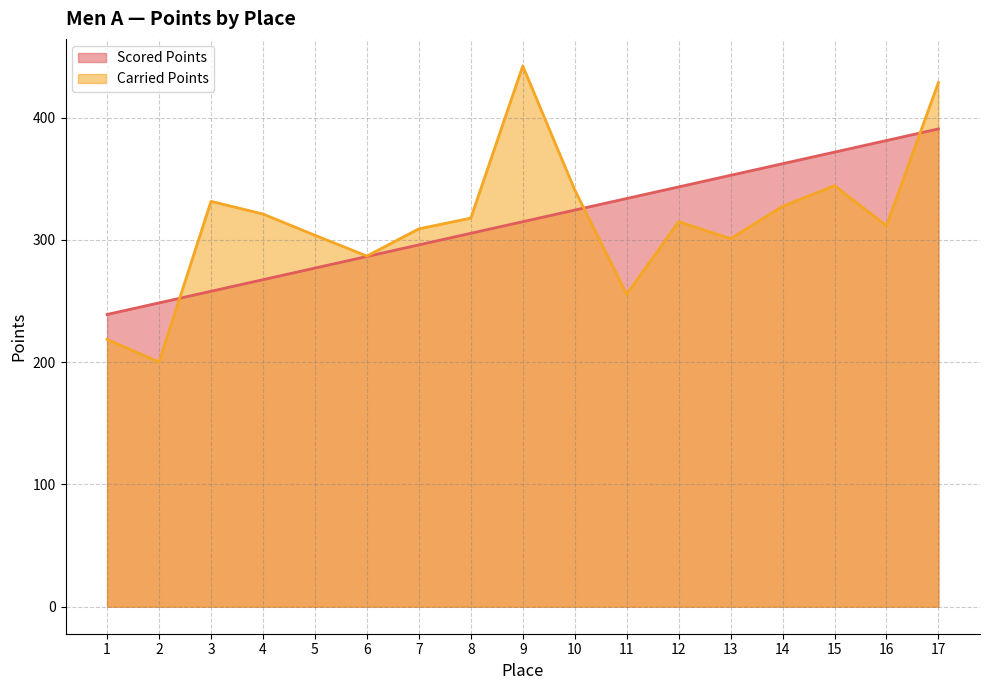

Is the value of Scored Points at 9 greater than the value of Carried Points at 3?

No